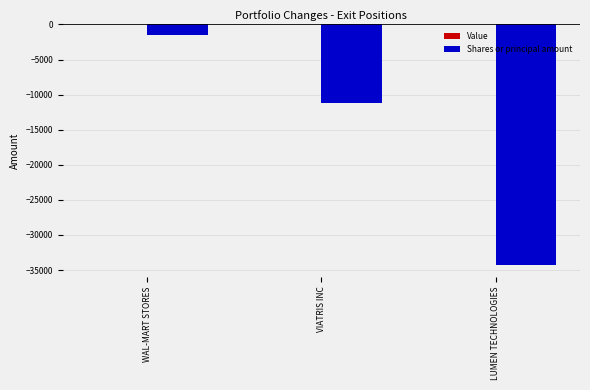

What is the approximate value at LUMEN TECHNOLOGIES?

-34247